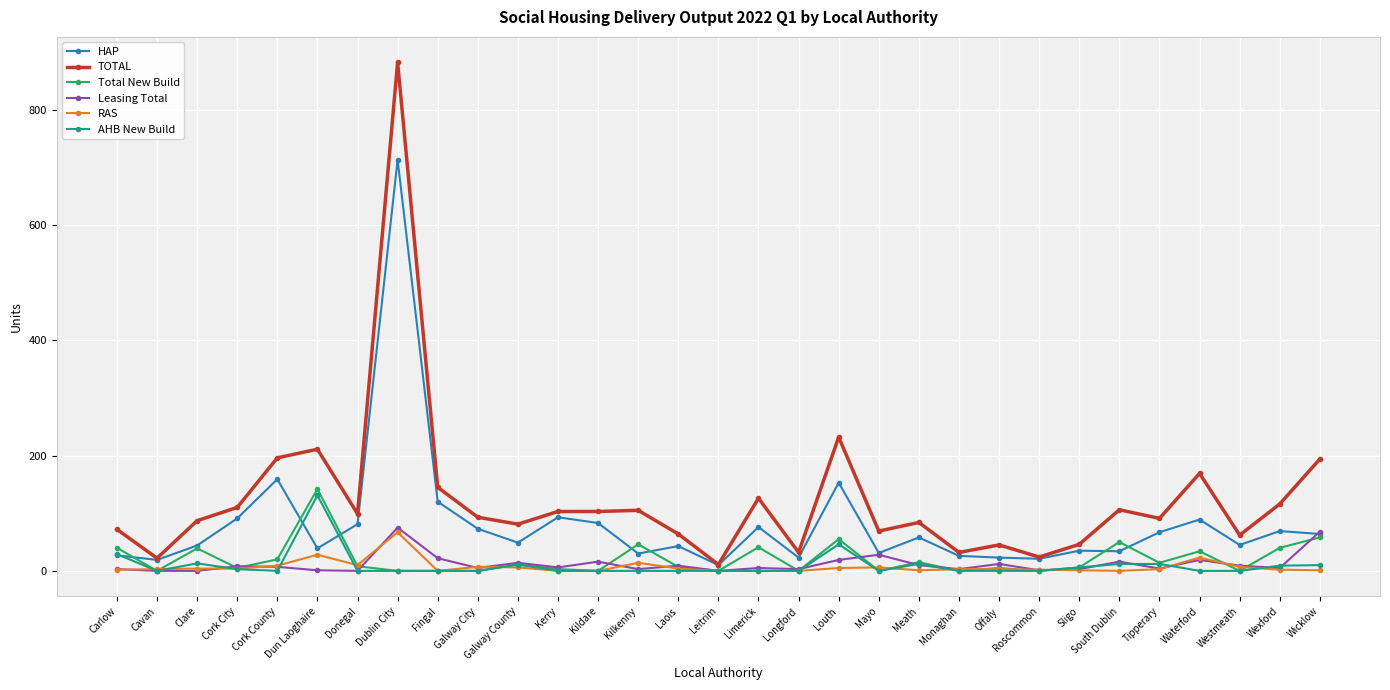

What is the lowest value of the TOTAL series?

11